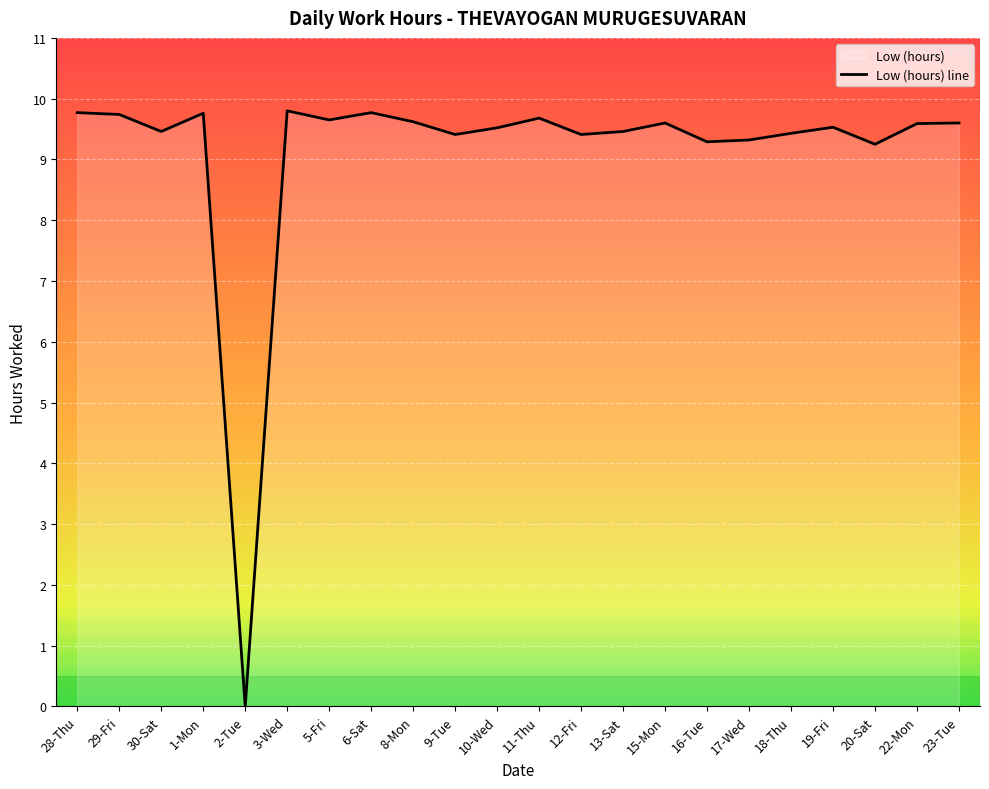

List the labels in order of value, largest first.

3-Wed, 28-Thu, 6-Sat, 1-Mon, 29-Fri, 11-Thu, 5-Fri, 8-Mon, 15-Mon, 23-Tue, 22-Mon, 19-Fri, 10-Wed, 30-Sat, 13-Sat, 18-Thu, 9-Tue, 12-Fri, 17-Wed, 16-Tue, 20-Sat, 2-Tue